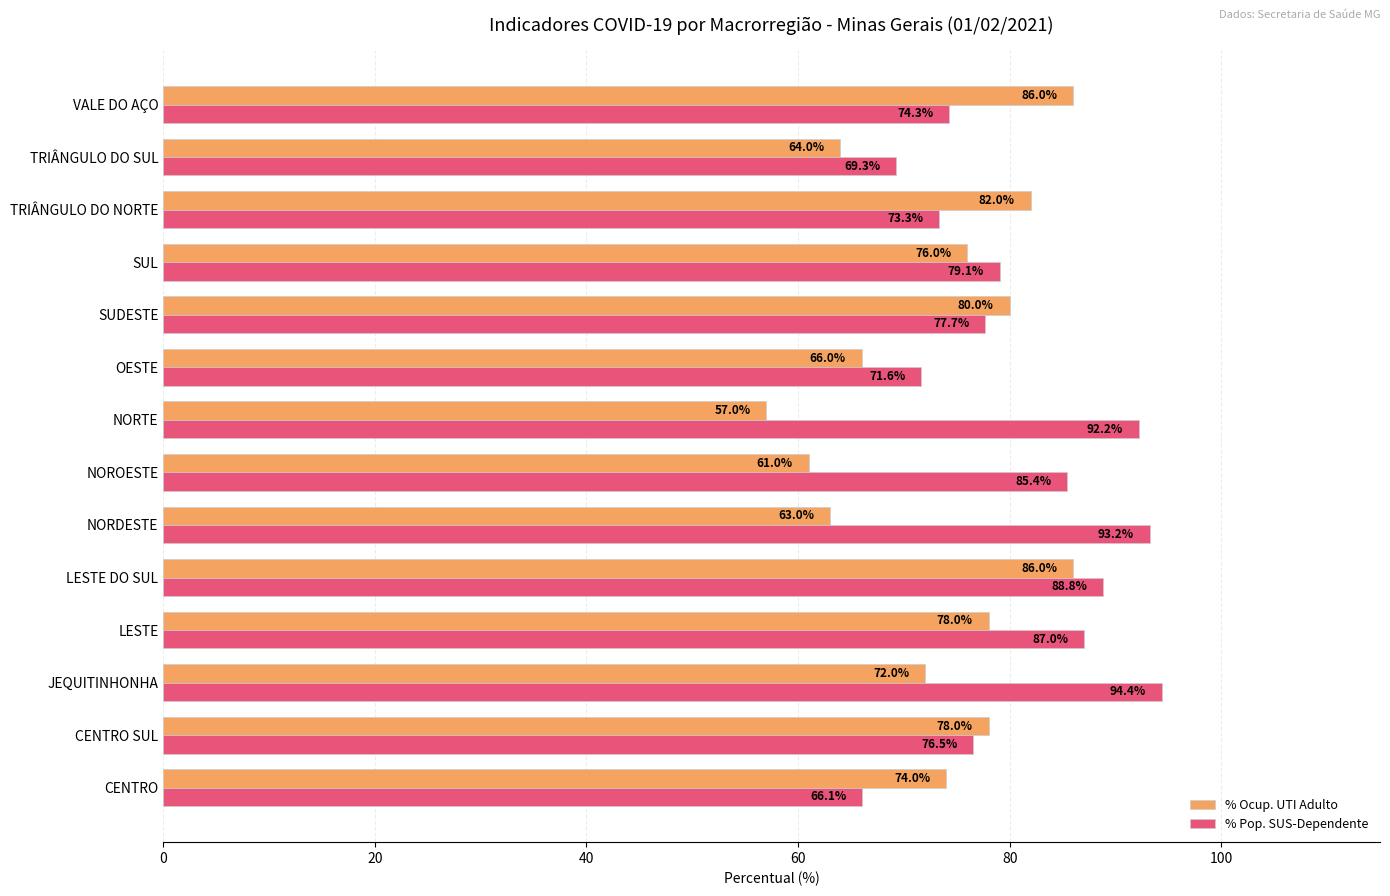

Rank the series at JEQUITINHONHA from lowest to highest value.

% Ocup. UTI Adulto, % Pop. SUS-Dependente